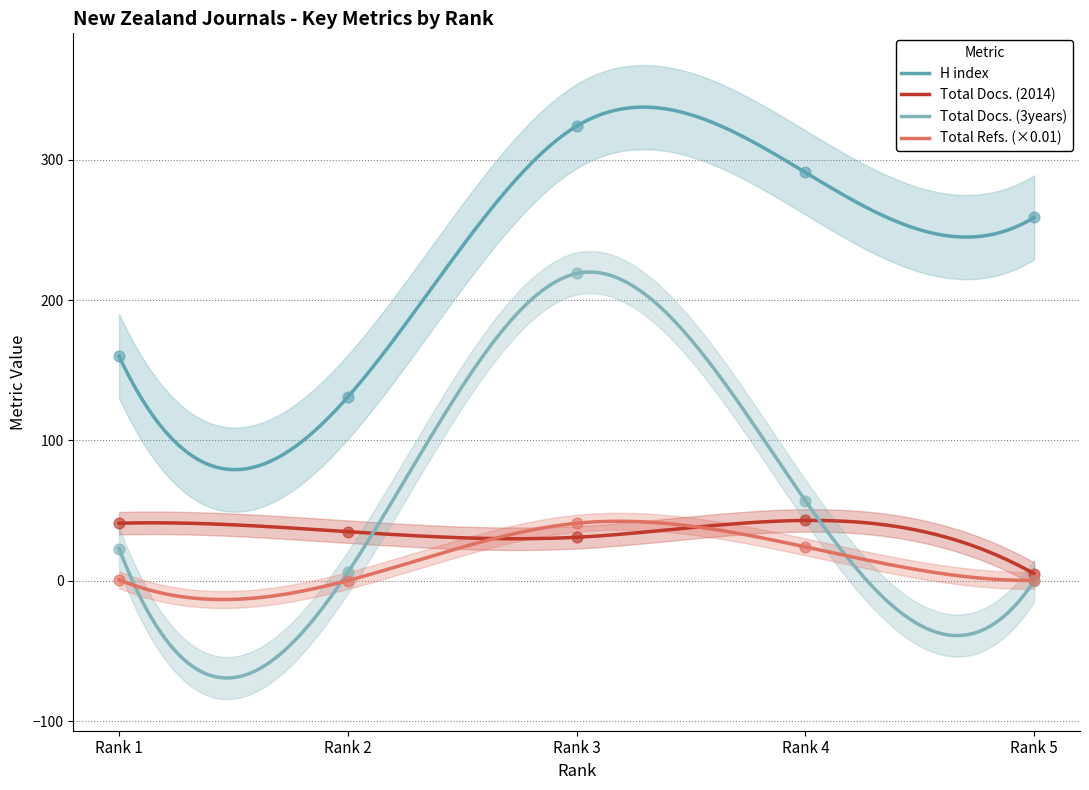

At which category is the sum across all series the highest?

Rank 3